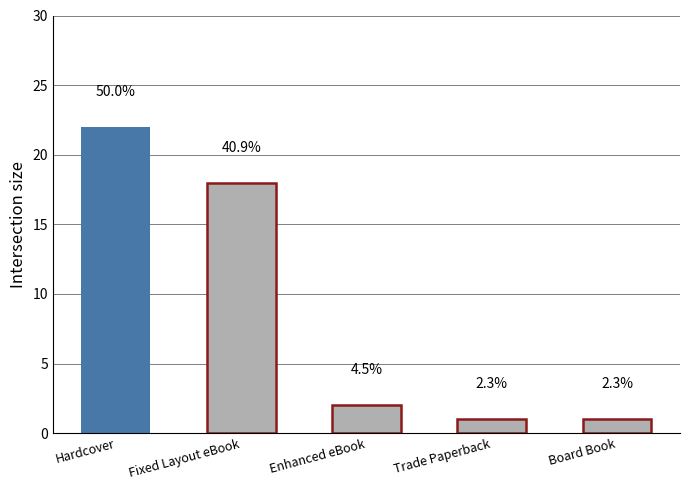

Is it true that the value at Hardcover is 22?

True